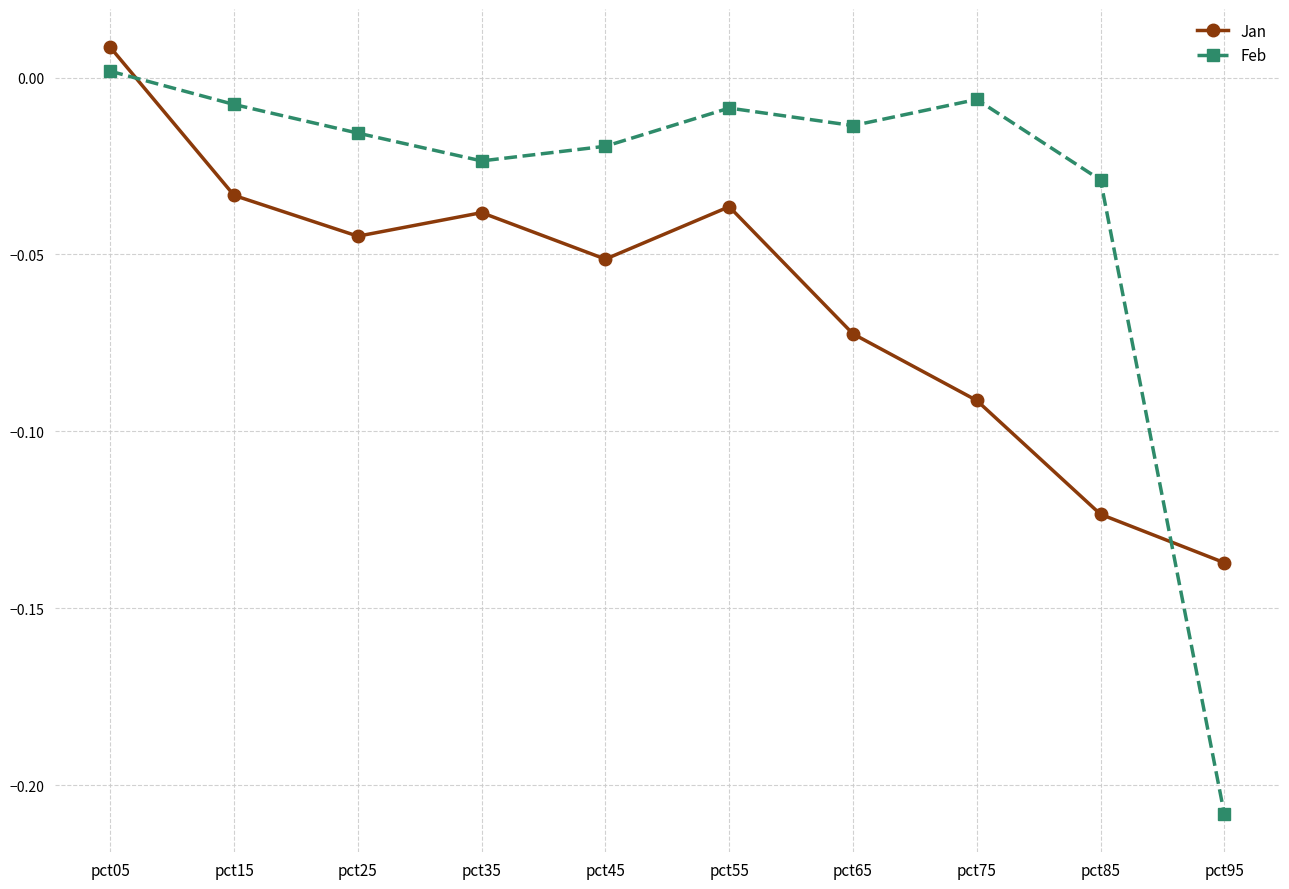

How many values in the Feb series are below 0?

9